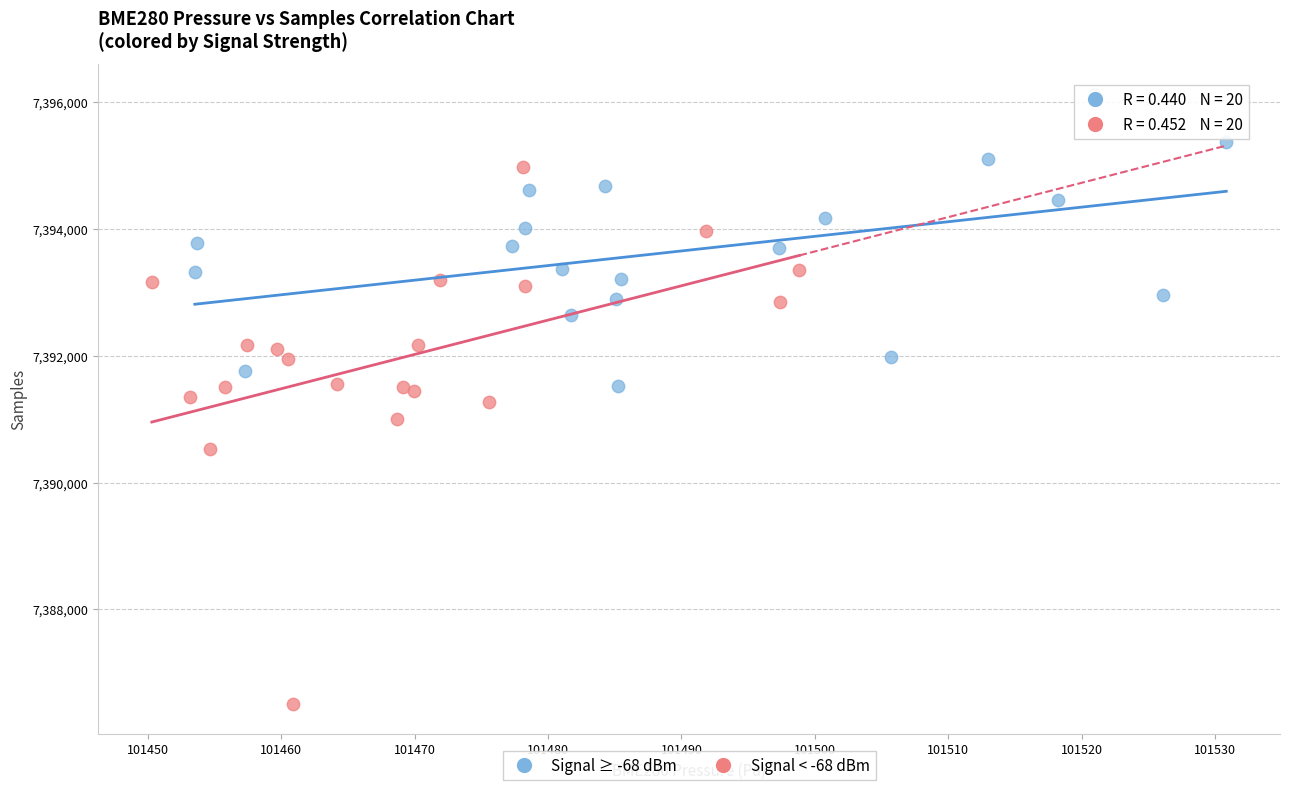

Which series reaches the minimum Y coordinate?

Signal < -68 dBm